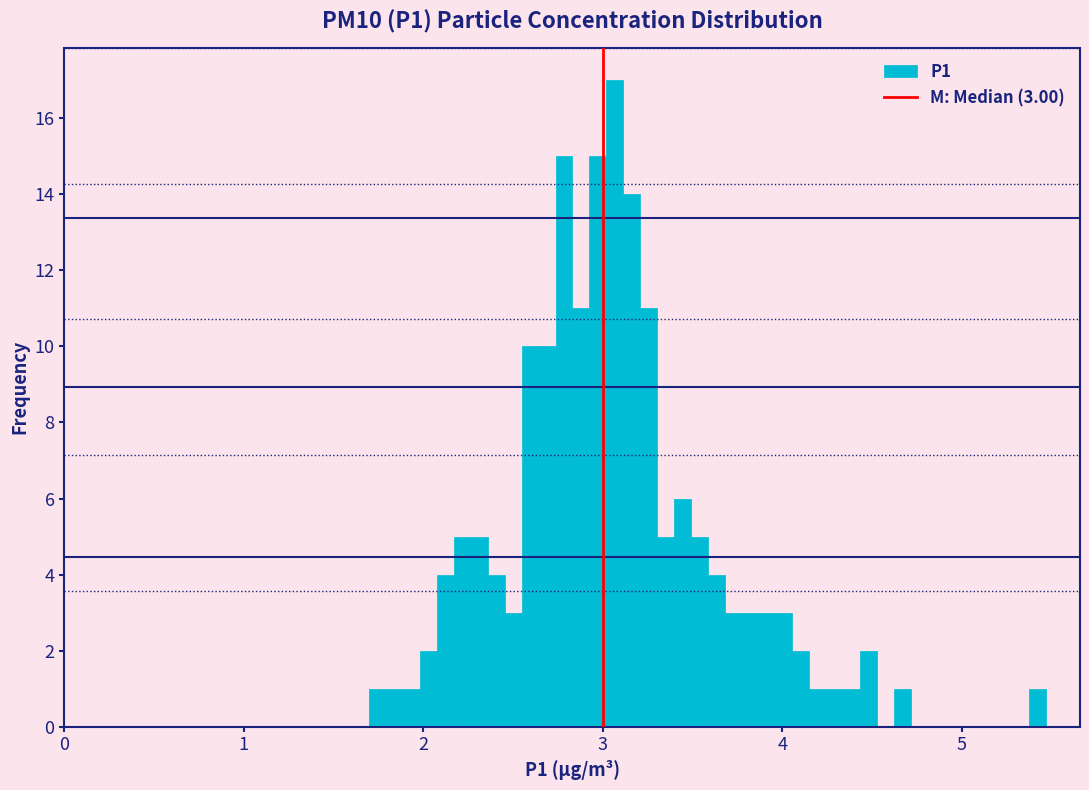

Around what value on the x-axis is the tallest bar? Give the approximate position of its centre, as read against the axis.

3.1